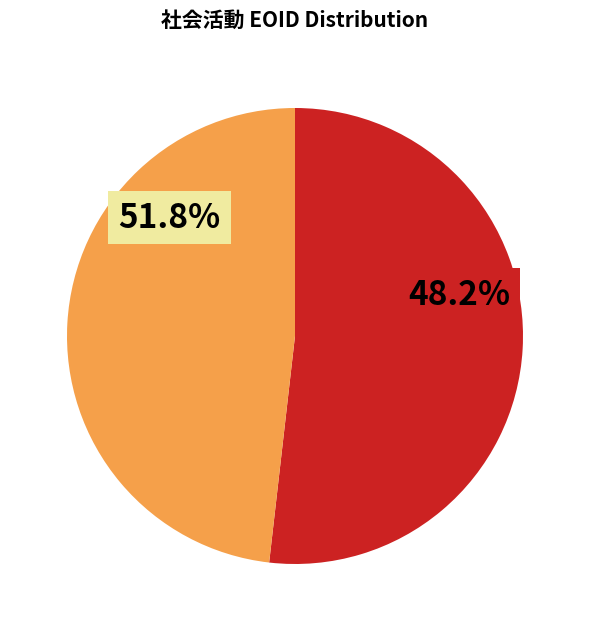

To the nearest percent, what is the average slice percentage?

50%